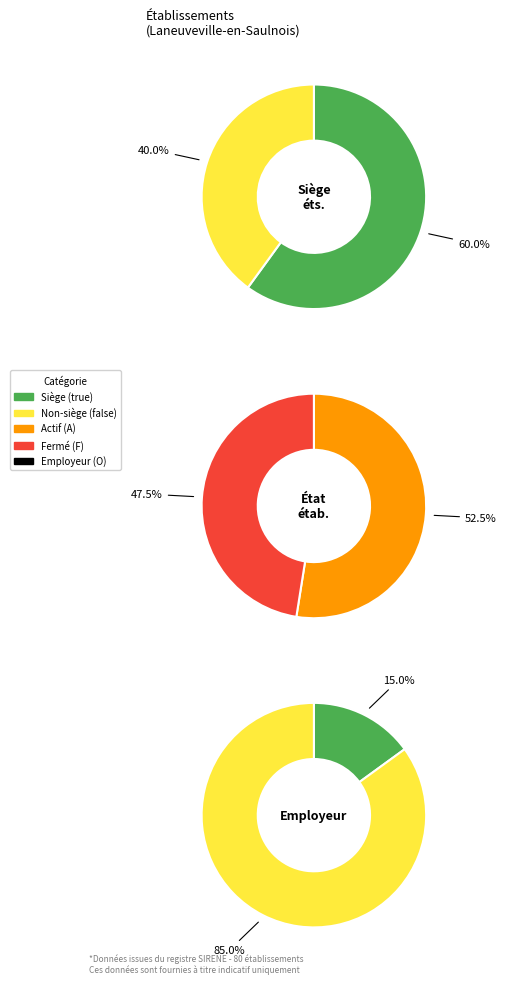

Count the number of slices in the pie.

2